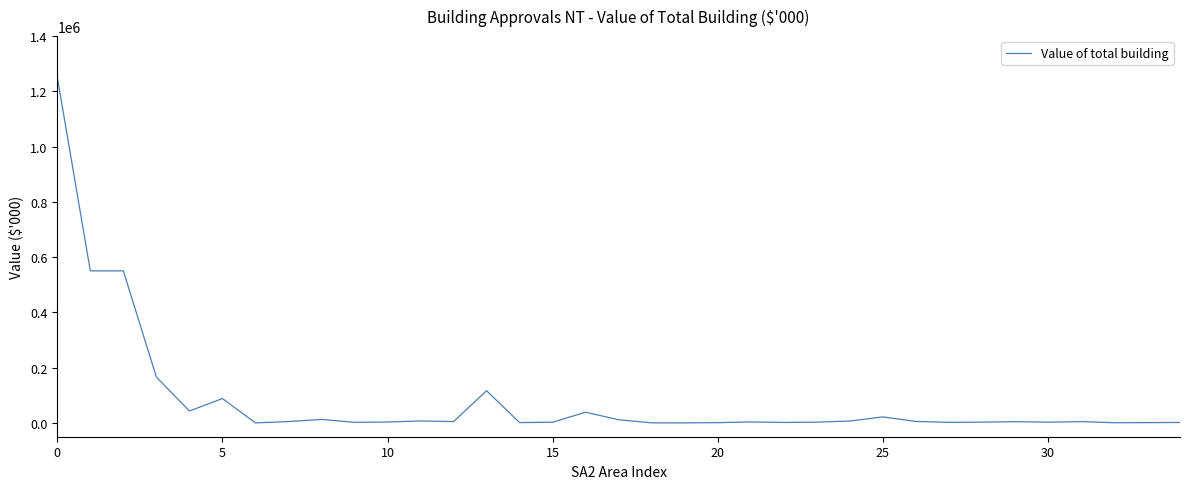

What is the maximum value shown in the chart?

1250820.4